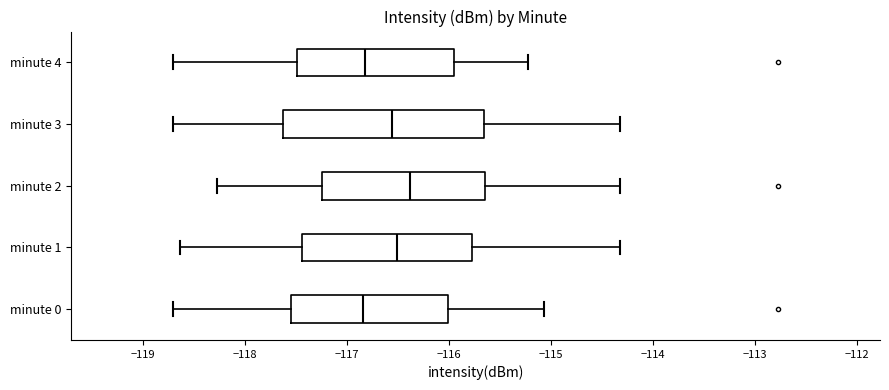

Reading bottom to top, transcribe this box plot: for each box, give where its median line is, the range the box spans, and where its two whiskers end, as read against the x-axis. The values are not printed on the chart, so give them approximately, as read against the axis.

minute 0: median -116.8, box -117.5 to -116.0, whiskers -118.7 to -115.1
minute 1: median -116.5, box -117.4 to -115.8, whiskers -118.6 to -114.3
minute 2: median -116.4, box -117.2 to -115.6, whiskers -118.3 to -114.3
minute 3: median -116.6, box -117.6 to -115.7, whiskers -118.7 to -114.3
minute 4: median -116.8, box -117.5 to -116.0, whiskers -118.7 to -115.2